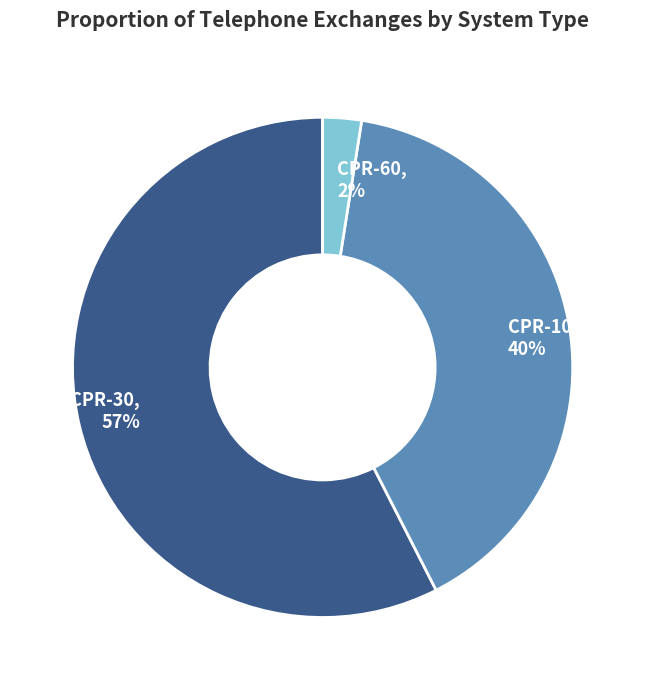

Do CPR-30, 57% and CPR-100, 40% together represent more than half of the pie?

Yes